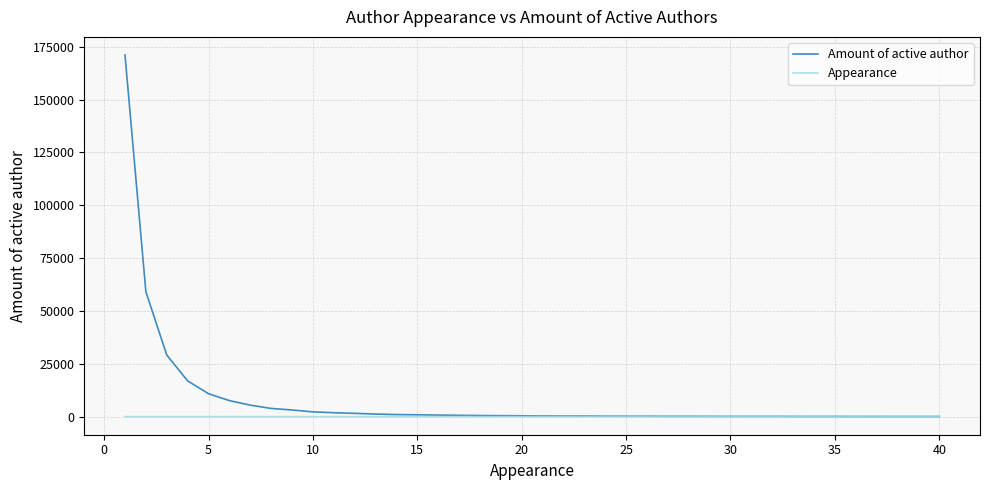

What is the maximum value shown in the chart?

171093